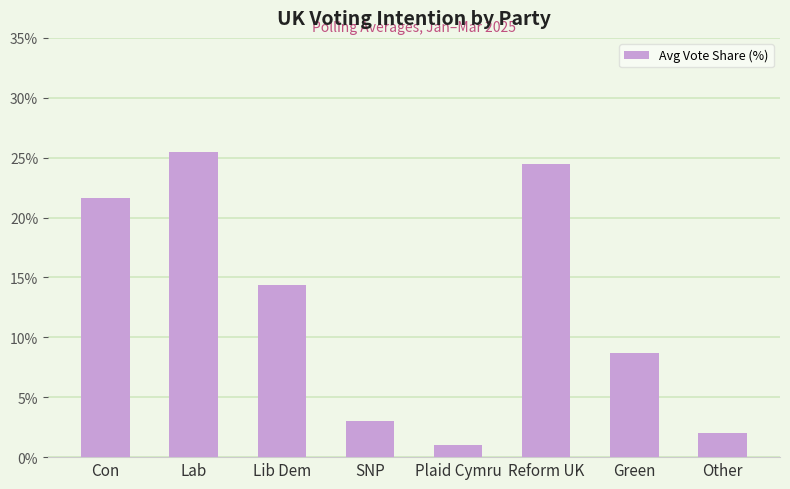

What is the minimum value shown in the chart?

1.0